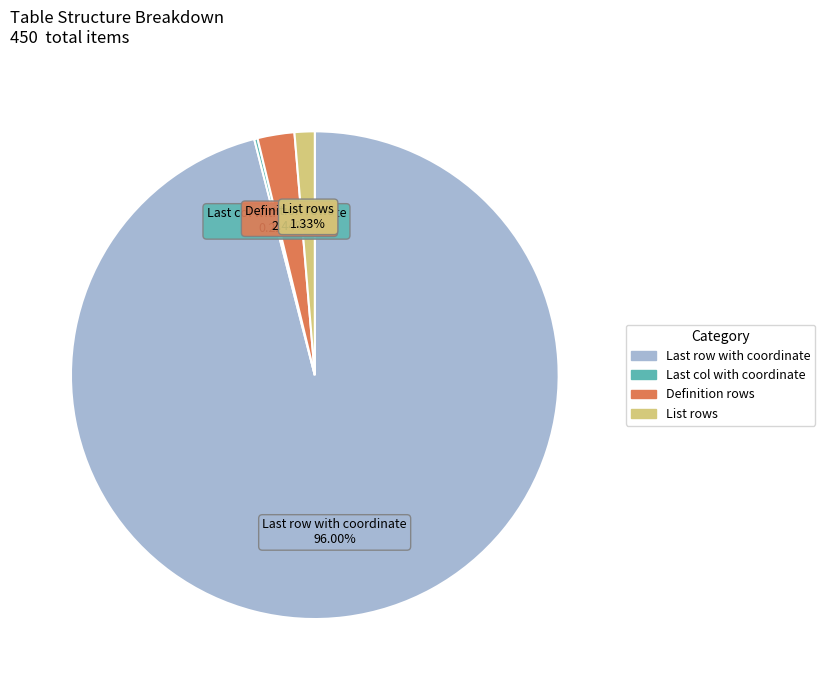

Is it true that List rows is 15% of the pie?

False